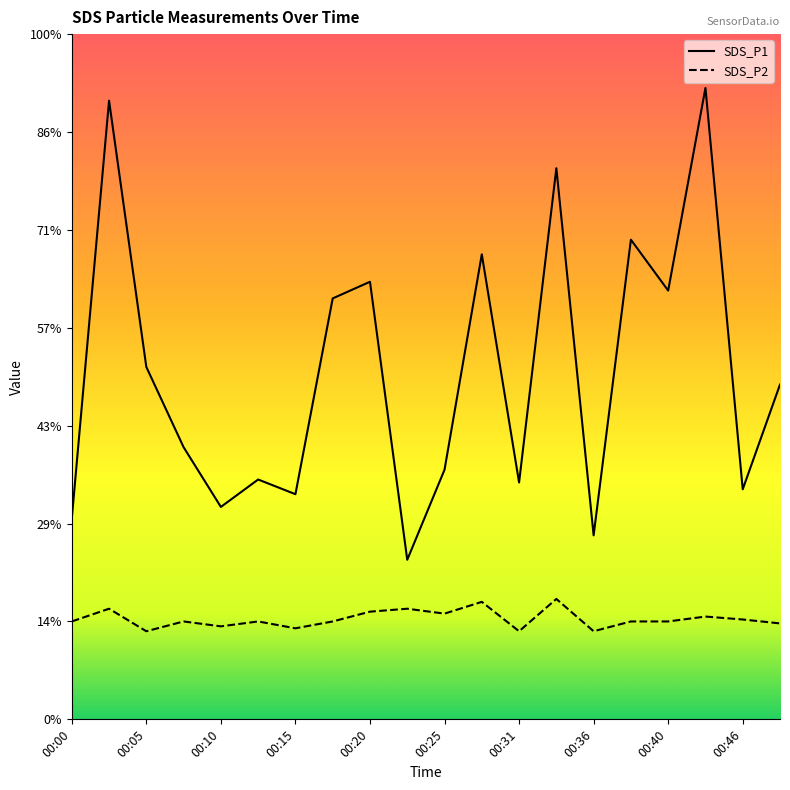

At how many categories does at least one series exceed 3?

10